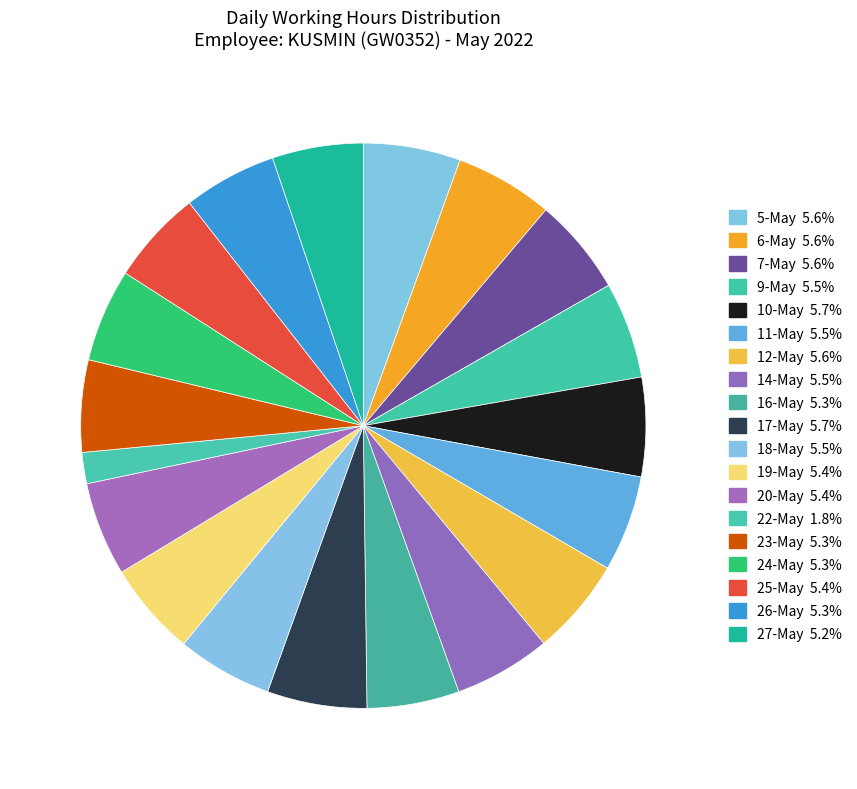

Is the sum of 7-May and 10-May greater than half?

No